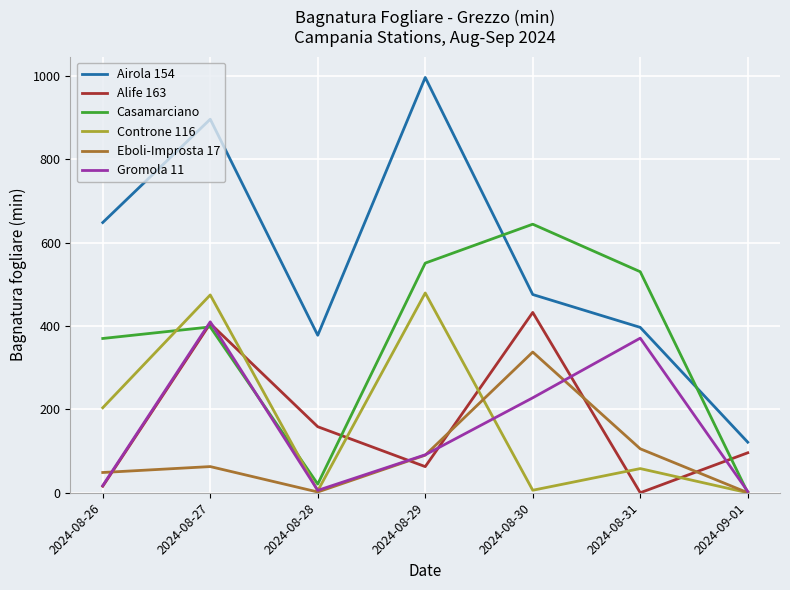

What is the total value across all series at 2024-08-31?

1462.0